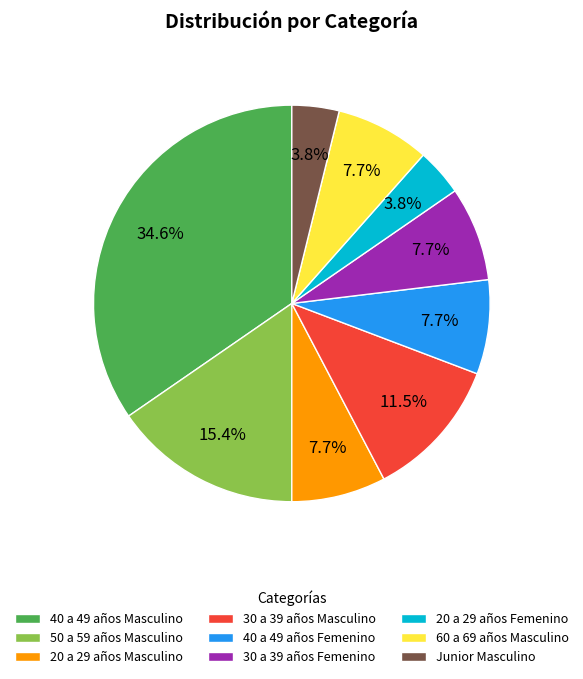

The 50 a 59 años Masculino slice represents 15% of the pie. True or false?

True